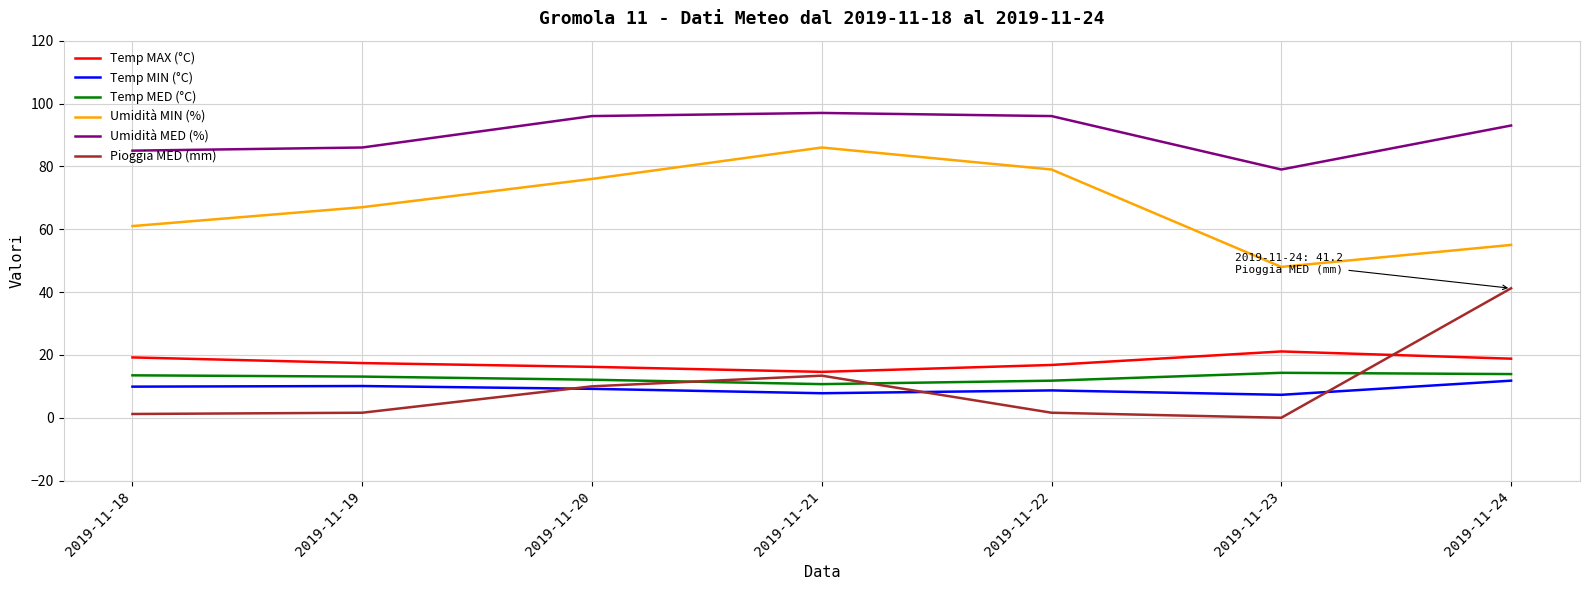

True or false: Temp MIN (°C) and Temp MED (°C) cross at least once.

False